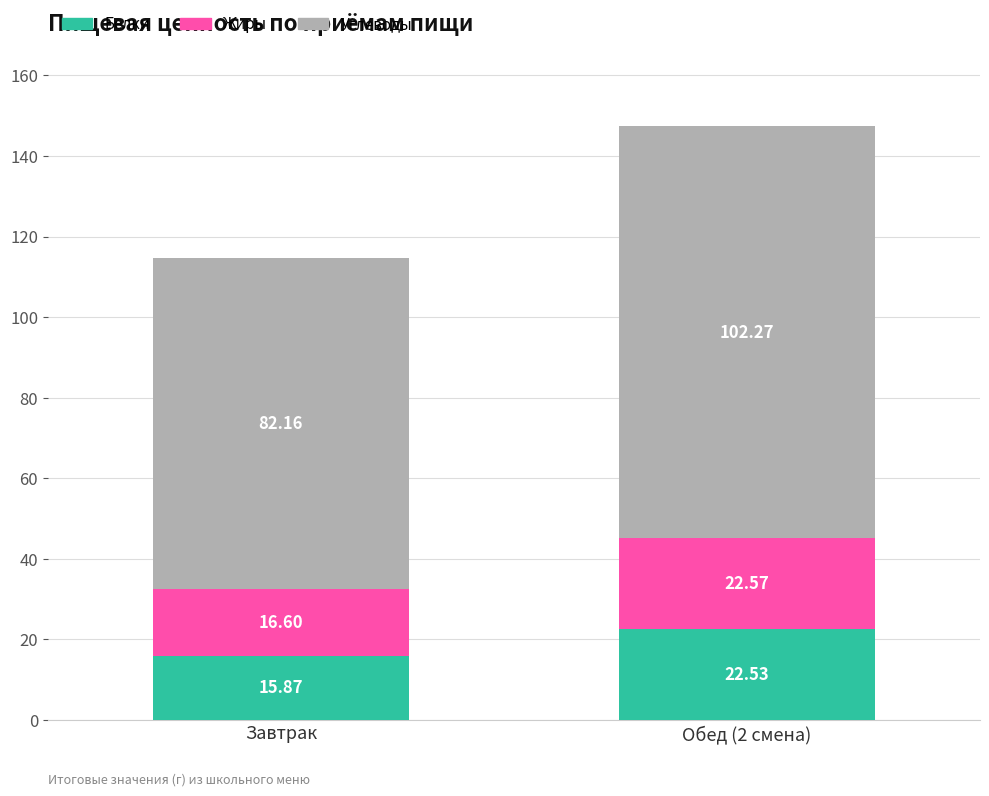

What is the total value across all series at Завтрак?

114.6